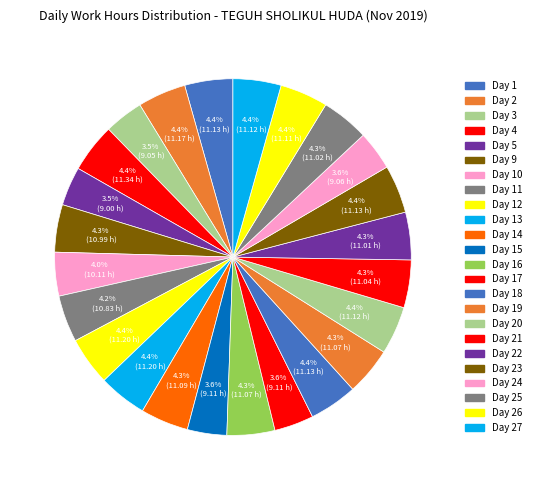

What is the smallest slice in the pie chart?

Day 5